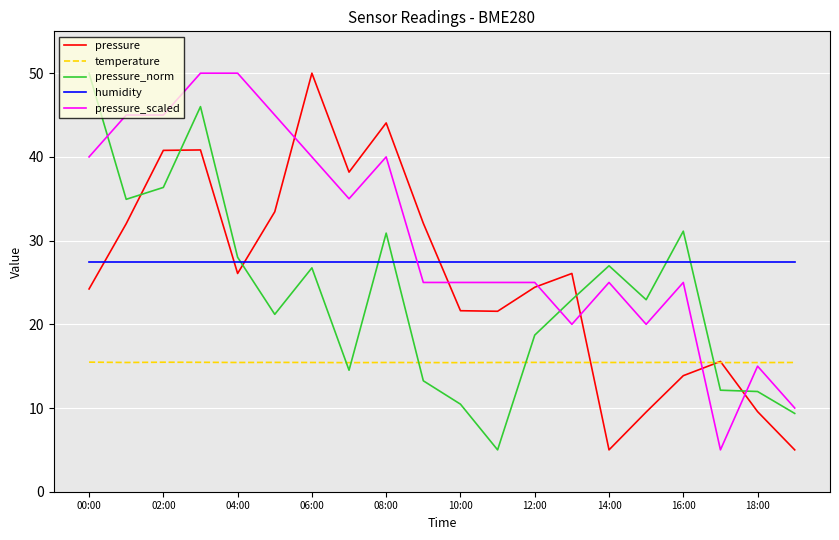

What is the minimum value shown in the chart?

5.0